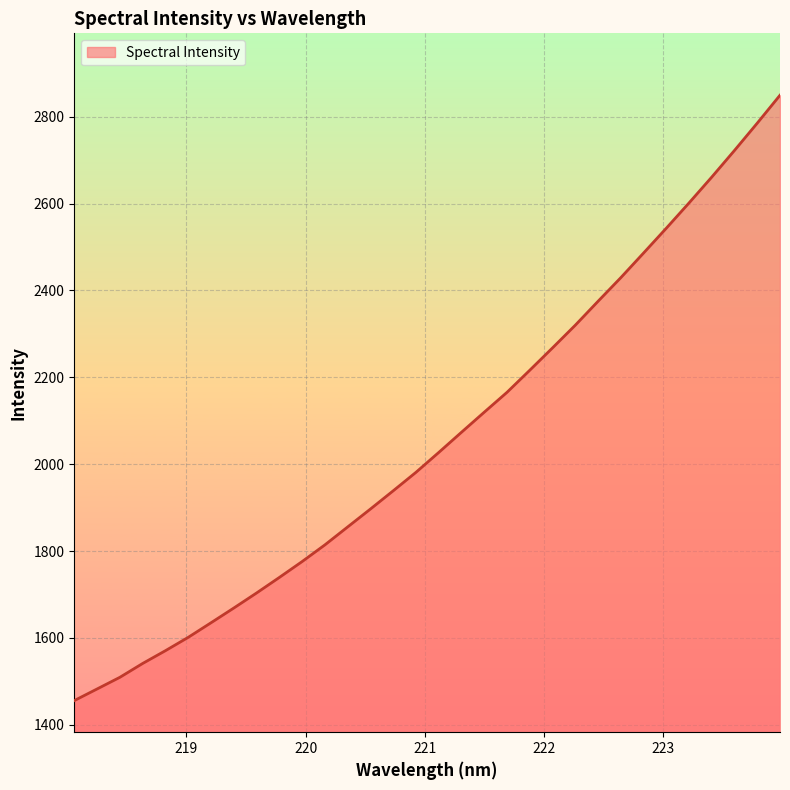

True or false: there are more than 0 points higher than both neighbors.

False